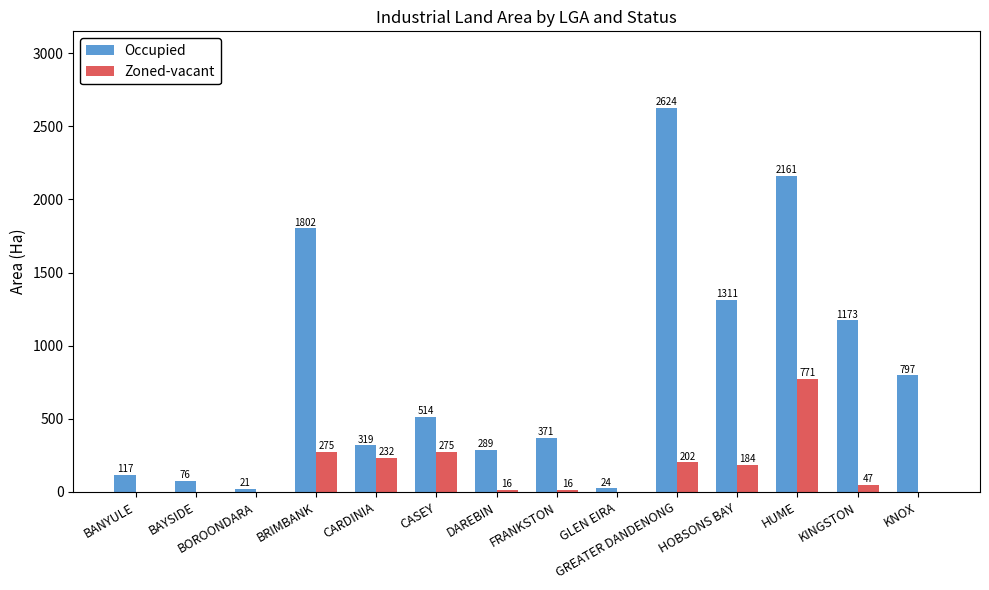

What value does the Occupied series have at BOROONDARA?

20.8